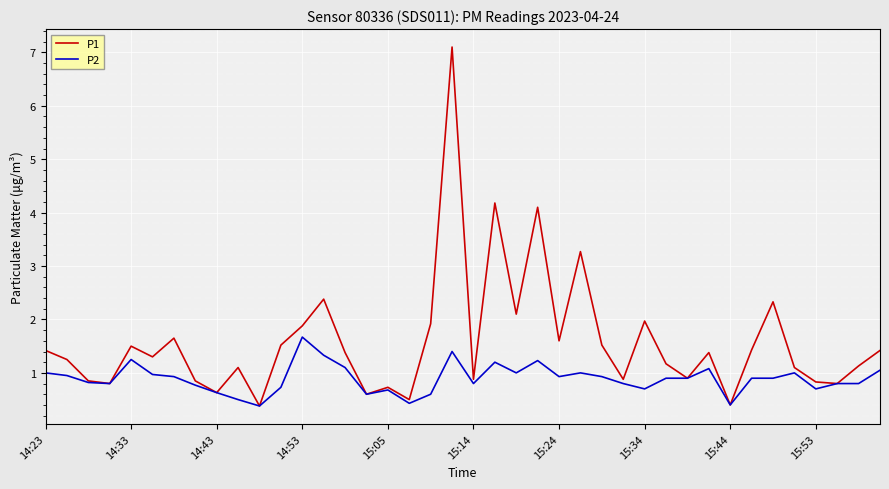

Which series has the largest range (max minus min)?

P1